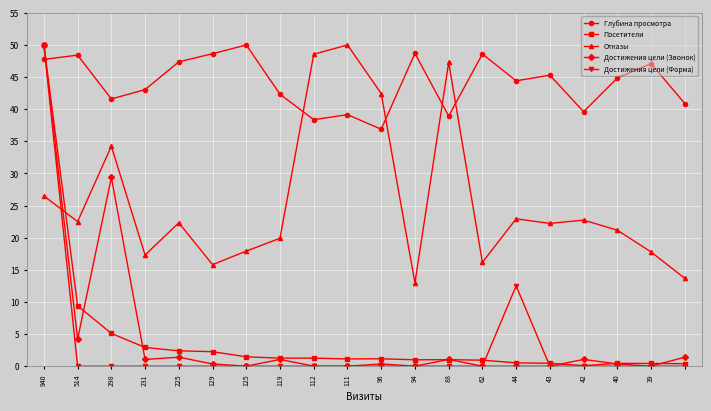

How many times do Достижения цели (Звонок) and Отказы cross each other?

1